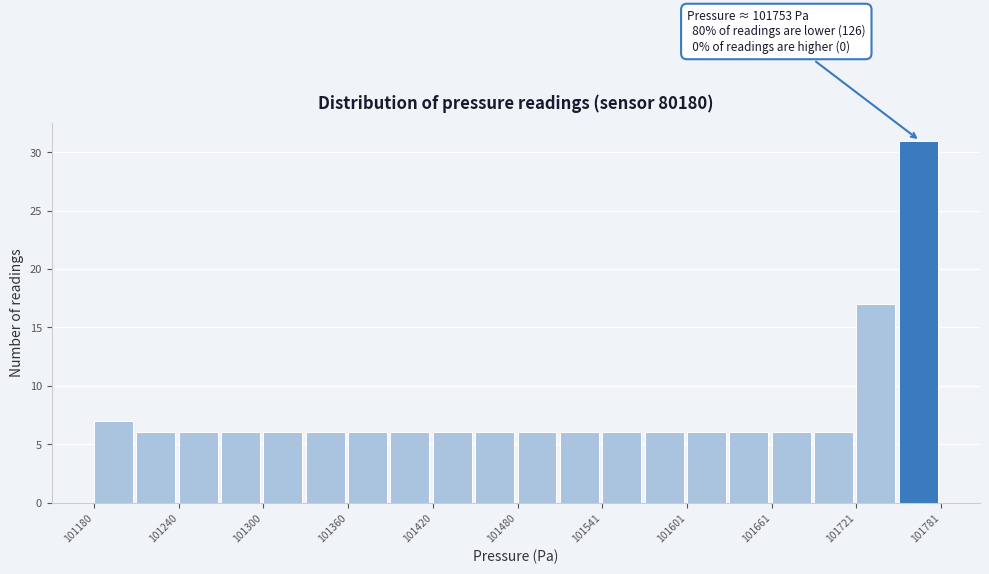

Around what value on the x-axis is the tallest bar? Give the approximate position of its centre, as read against the axis.

101770